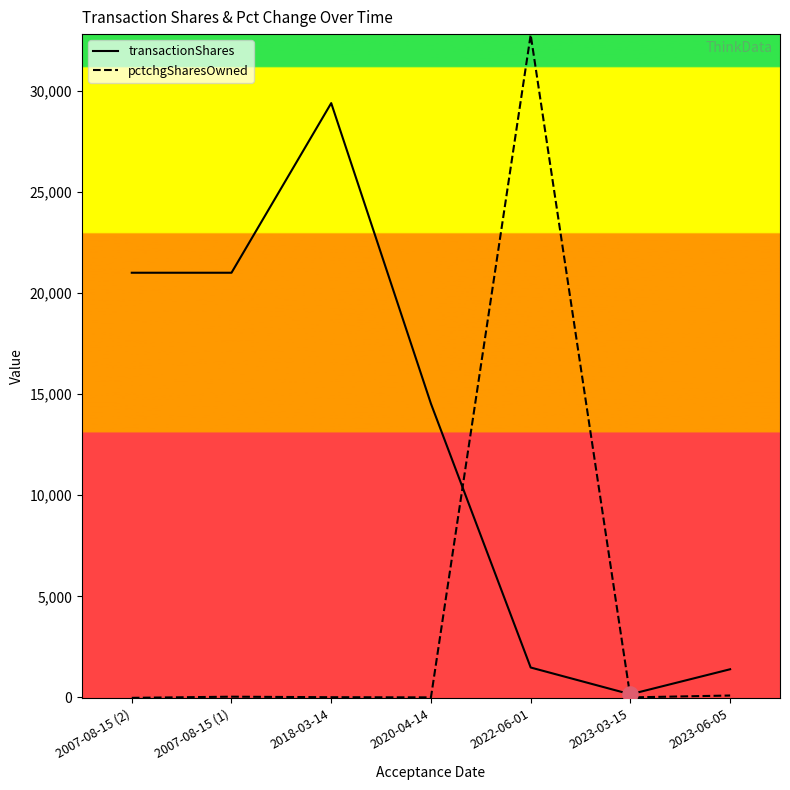

Which series has the widest spread of values?

pctchgSharesOwned